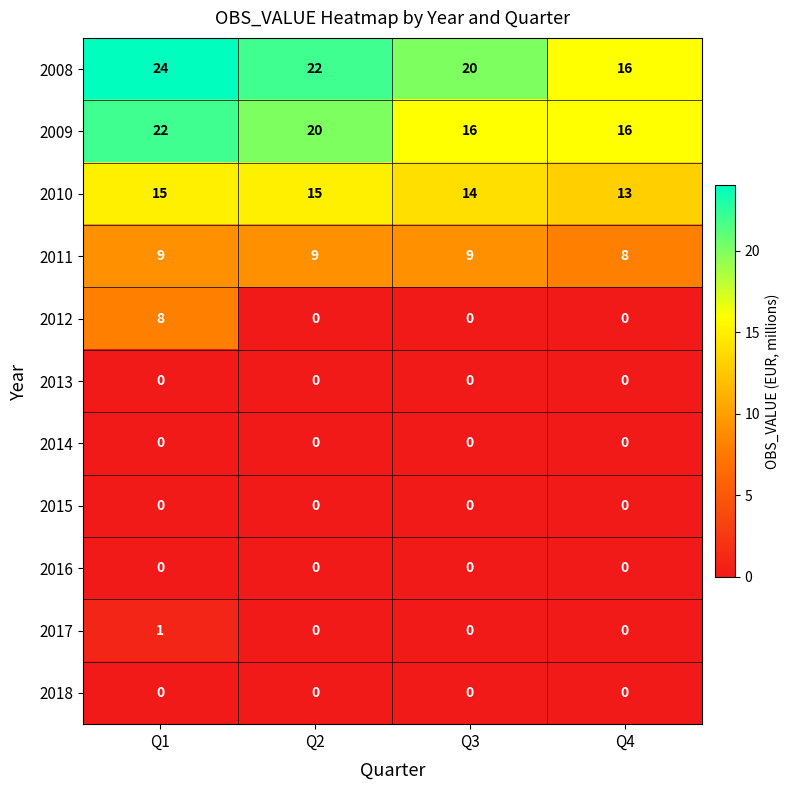

Which series has the largest total across all categories?

2008